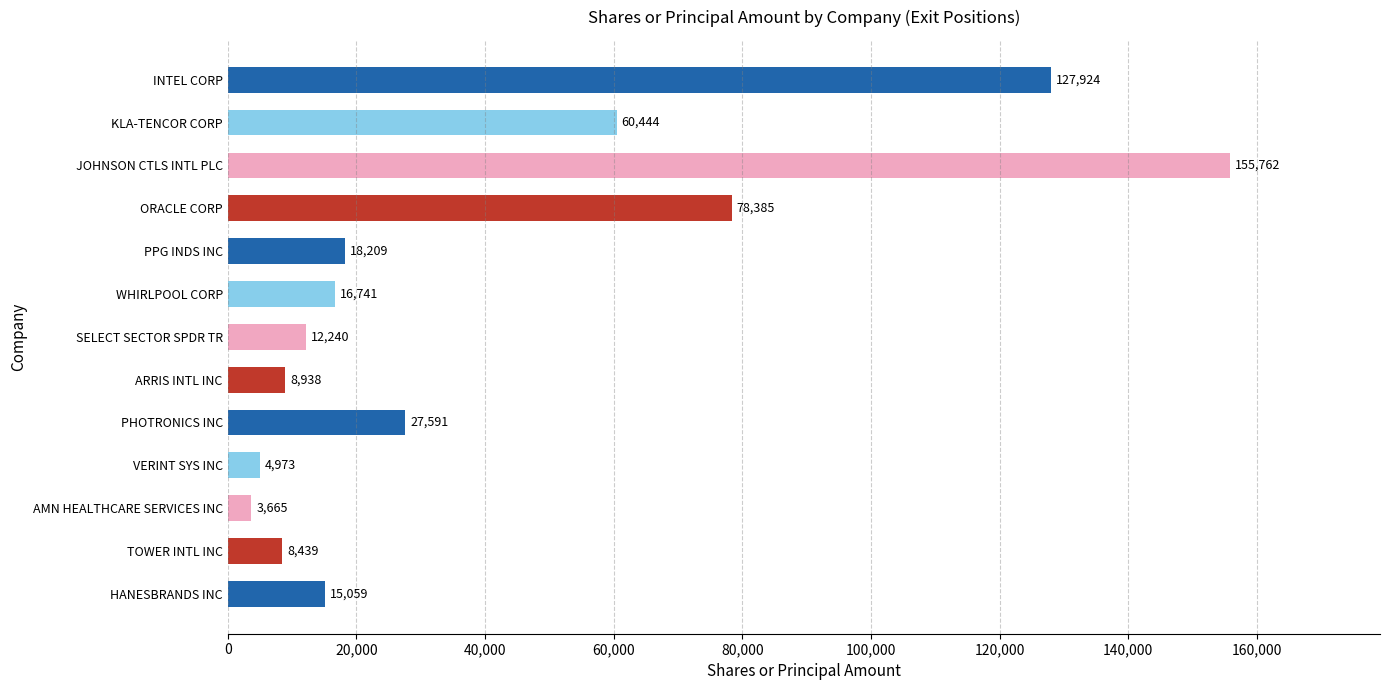

What is the average value?

41413